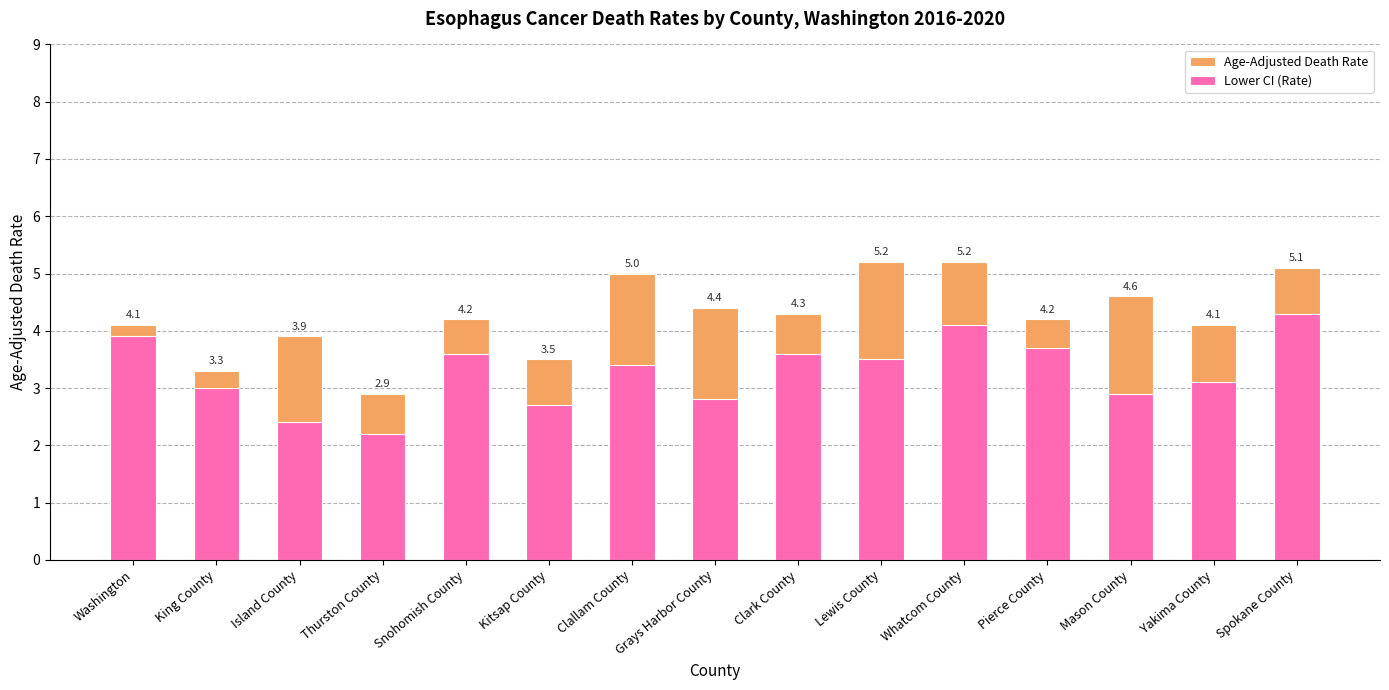

At how many categories does at least one series exceed 3?

14